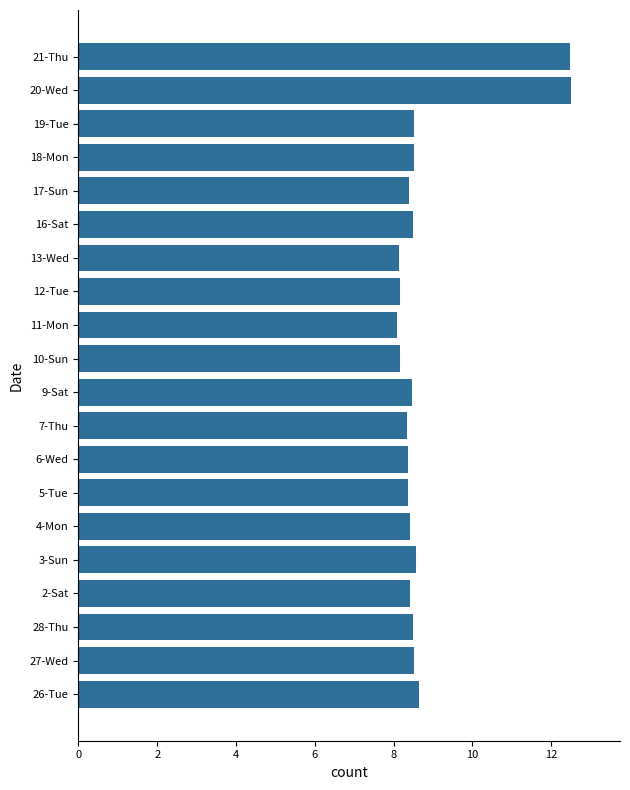

What is the difference between the maximum and minimum values?

4.4